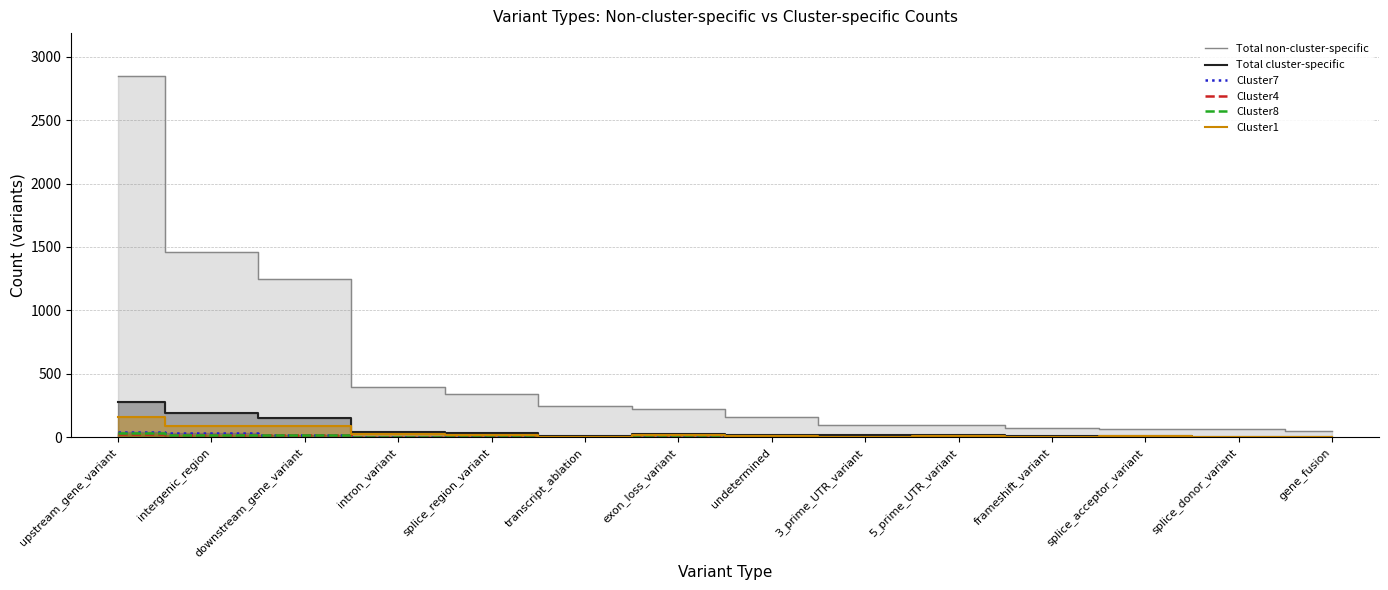

What is the difference between the Cluster7 values at 5_prime_UTR_variant and upstream_gene_variant?

38